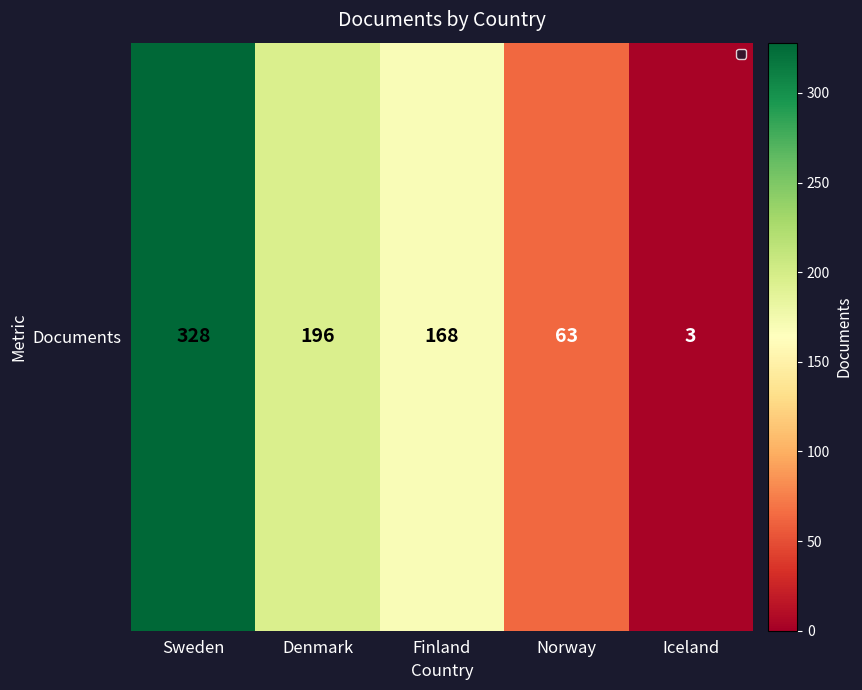

At which label does the data first exceed 168?

Sweden